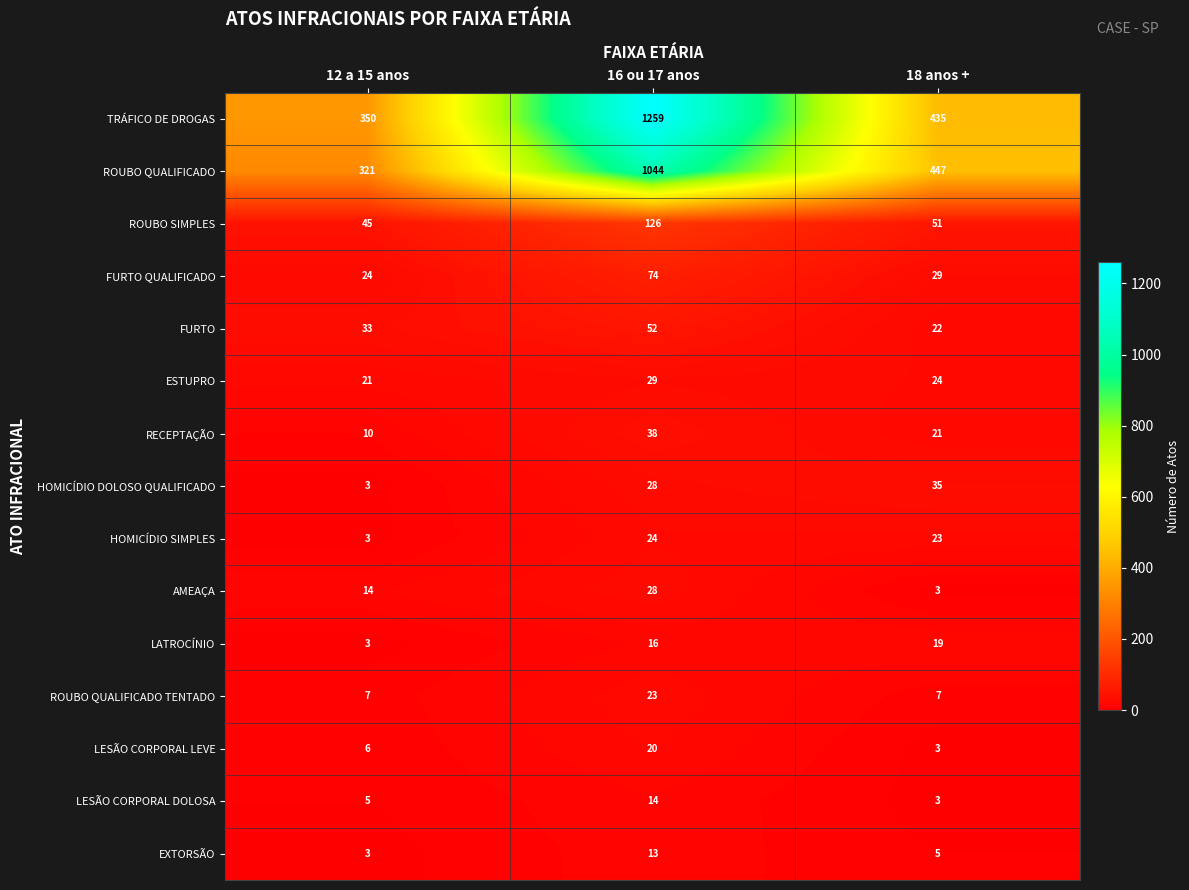

Which label corresponds to the largest value in the chart?

16 ou 17 anos